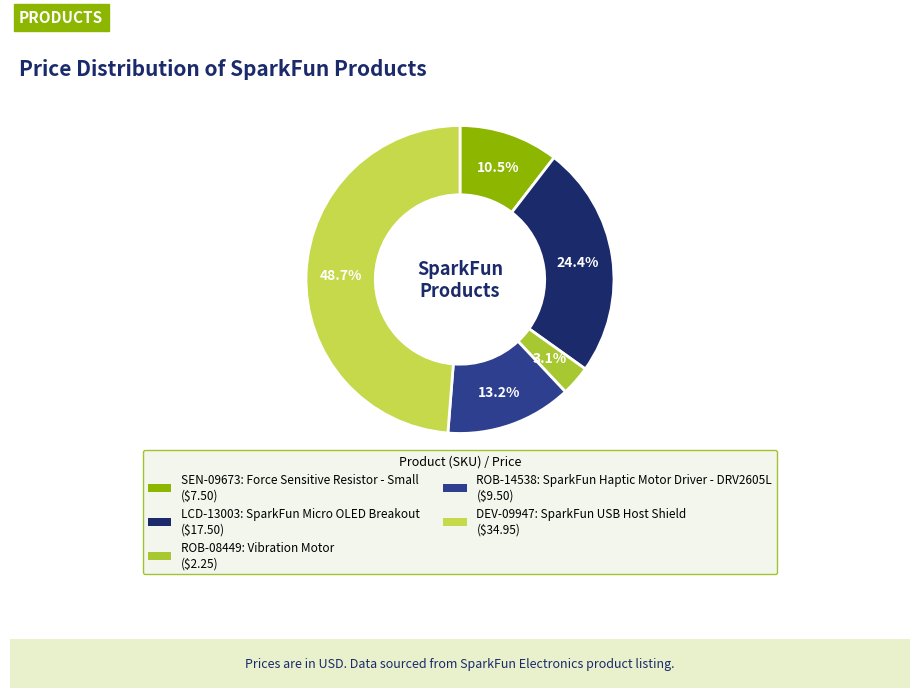

Does any single category account for the majority?

No